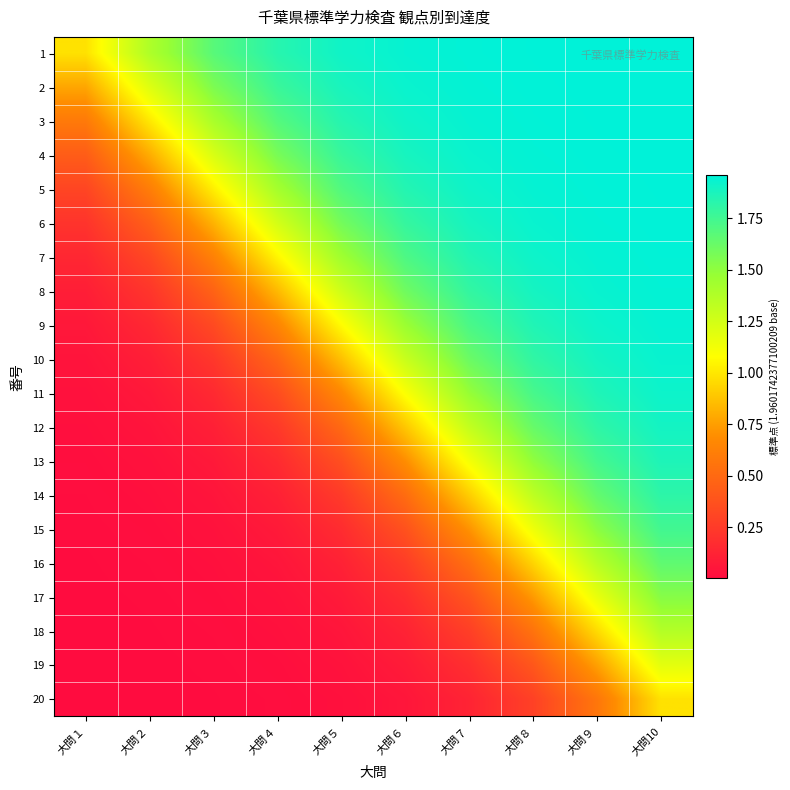

Which series changed the most between 大問３ and 大問５?

7